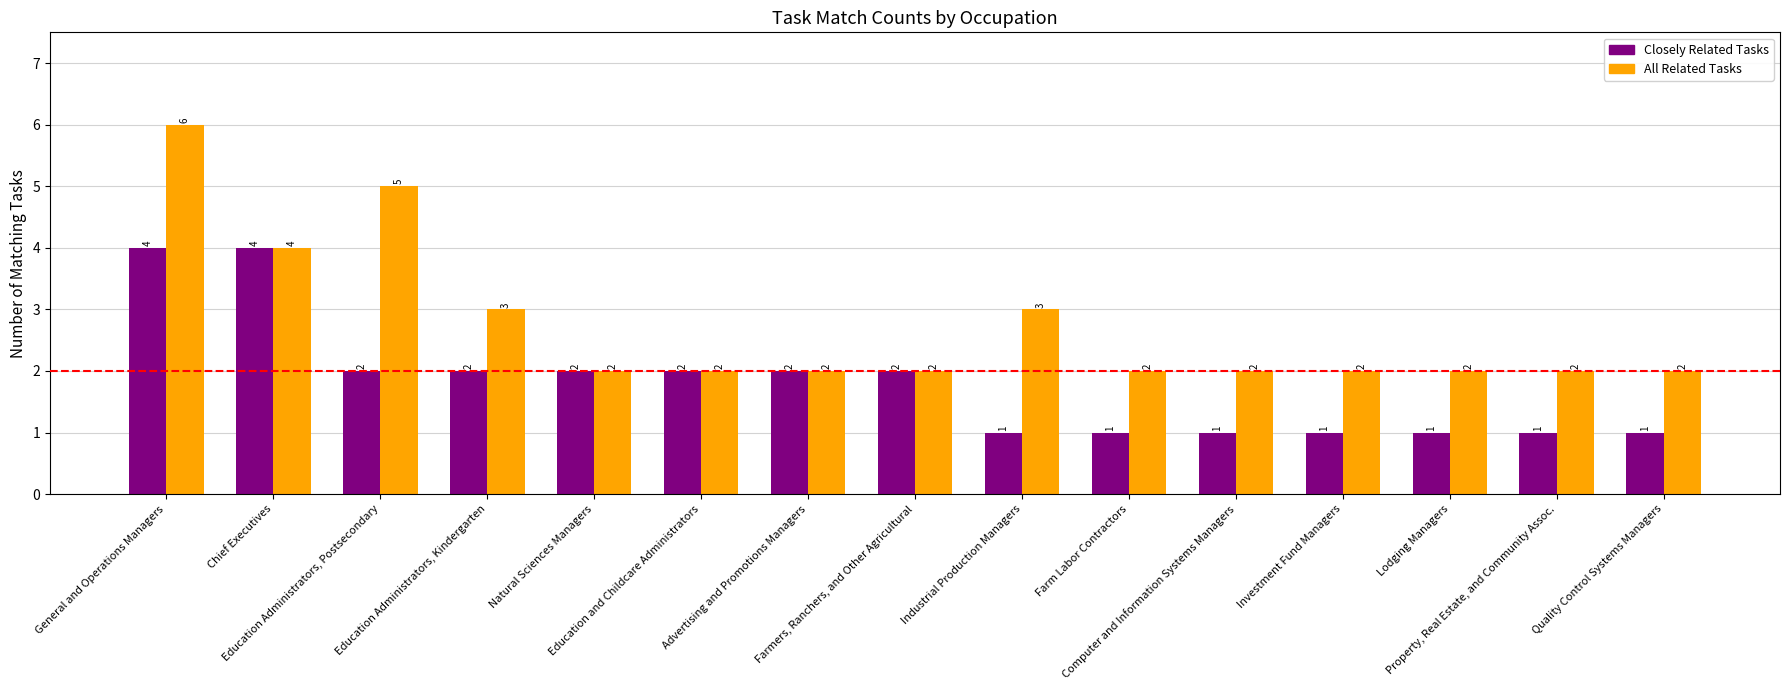

Reading right to left, extract all data points from this chart.

Closely Related Tasks: Quality Control Systems Managers=1	Property, Real Estate, and Community Assoc.=1	Lodging Managers=1	Investment Fund Managers=1	Computer and Information Systems Managers=1	Farm Labor Contractors=1	Industrial Production Managers=1	Farmers, Ranchers, and Other Agricultural=2	Advertising and Promotions Managers=2	Education and Childcare Administrators=2	Natural Sciences Managers=2	Education Administrators, Kindergarten=2	Education Administrators, Postsecondary=2	Chief Executives=4	General and Operations Managers=4
All Related Tasks: Quality Control Systems Managers=2	Property, Real Estate, and Community Assoc.=2	Lodging Managers=2	Investment Fund Managers=2	Computer and Information Systems Managers=2	Farm Labor Contractors=2	Industrial Production Managers=3	Farmers, Ranchers, and Other Agricultural=2	Advertising and Promotions Managers=2	Education and Childcare Administrators=2	Natural Sciences Managers=2	Education Administrators, Kindergarten=3	Education Administrators, Postsecondary=5	Chief Executives=4	General and Operations Managers=6